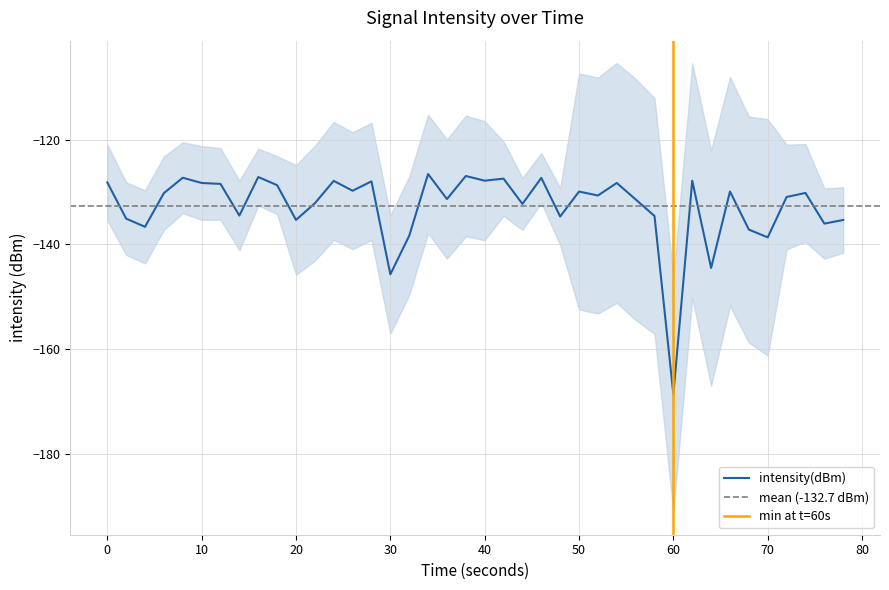

Which category has the lowest value in the intensity(dBm) series?

60